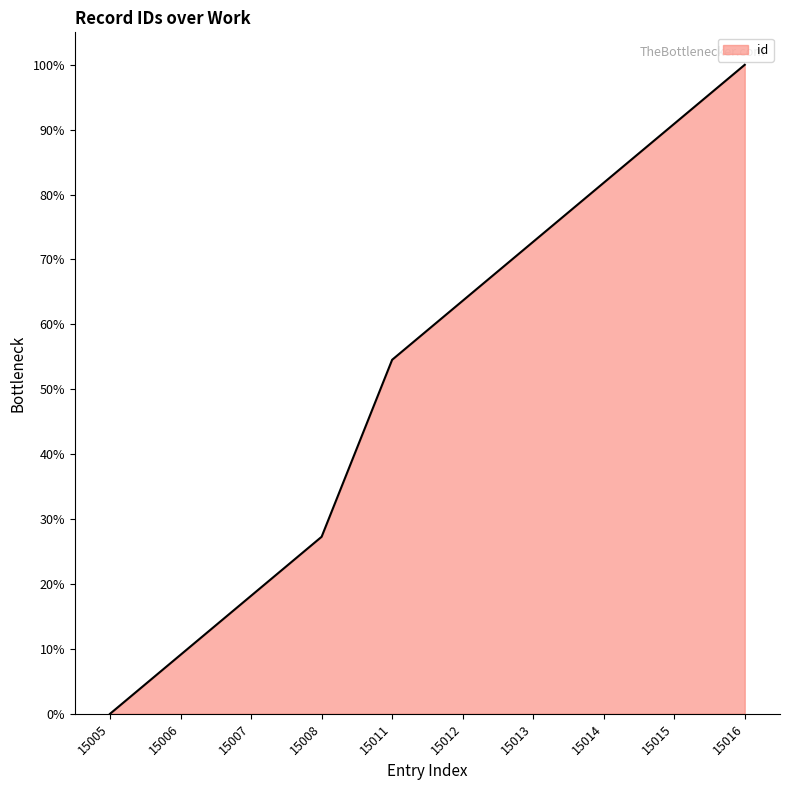

Between 15015 and 15012, which is larger?

15015